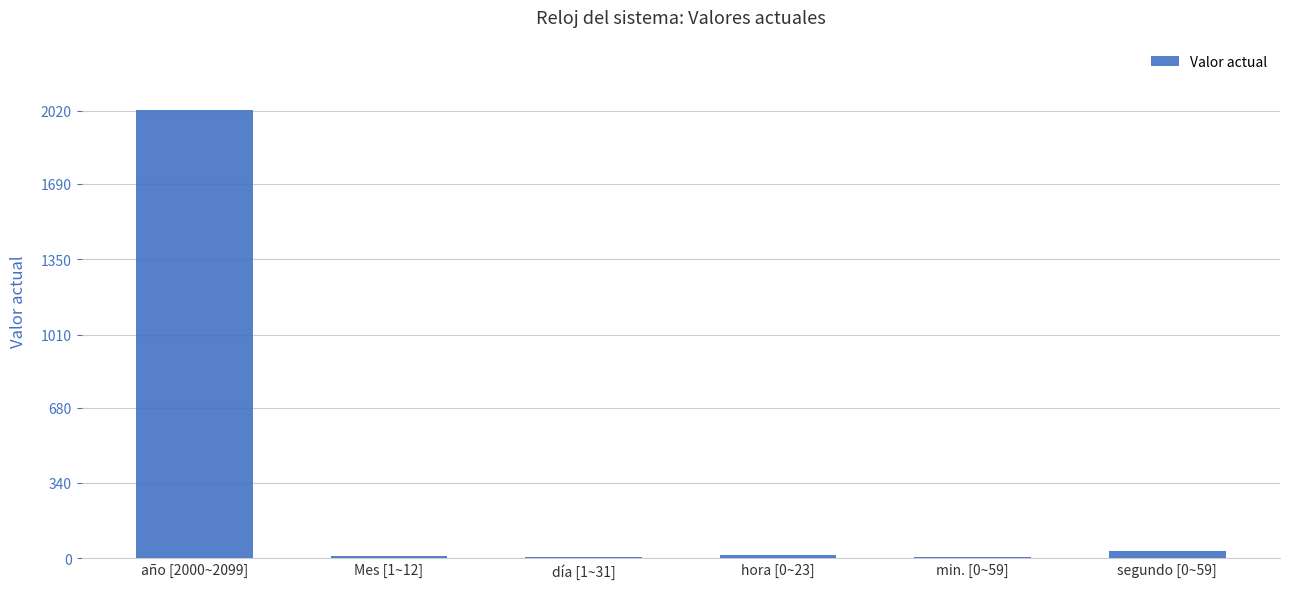

Between día [1~31] and año [2000~2099], which is larger?

año [2000~2099]